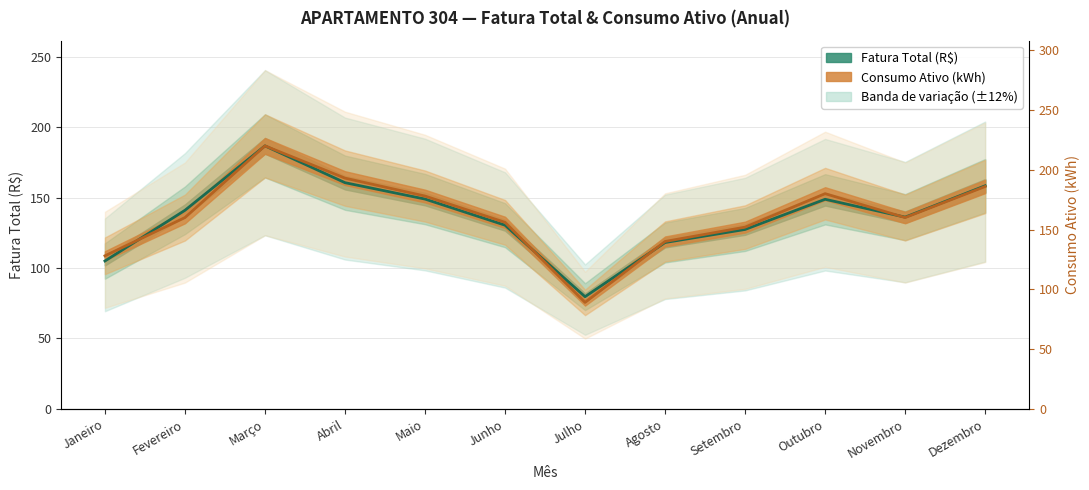

Which category has the lowest value in the Consumo Ativo (kWh) series?

Julho